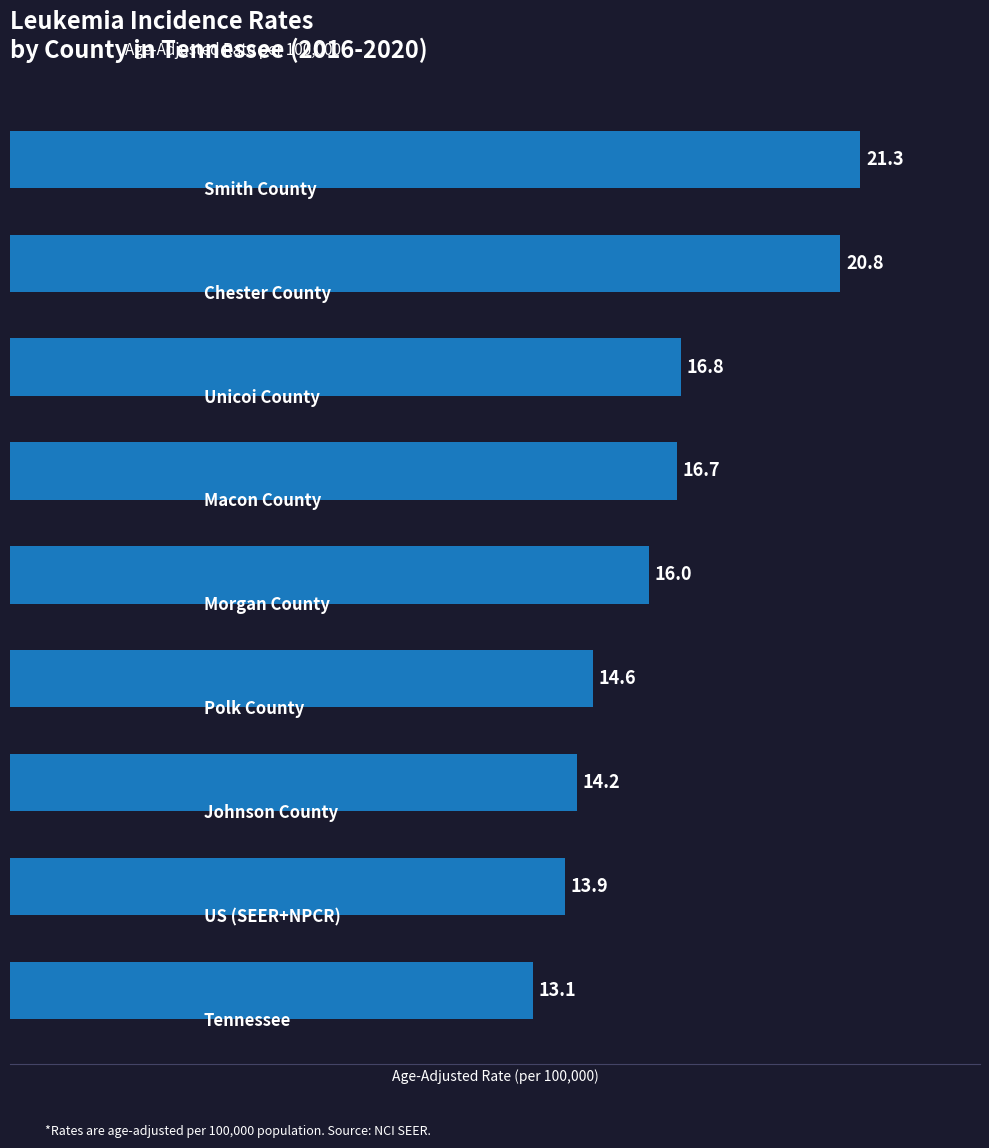

What is the smallest value displayed?

13.1